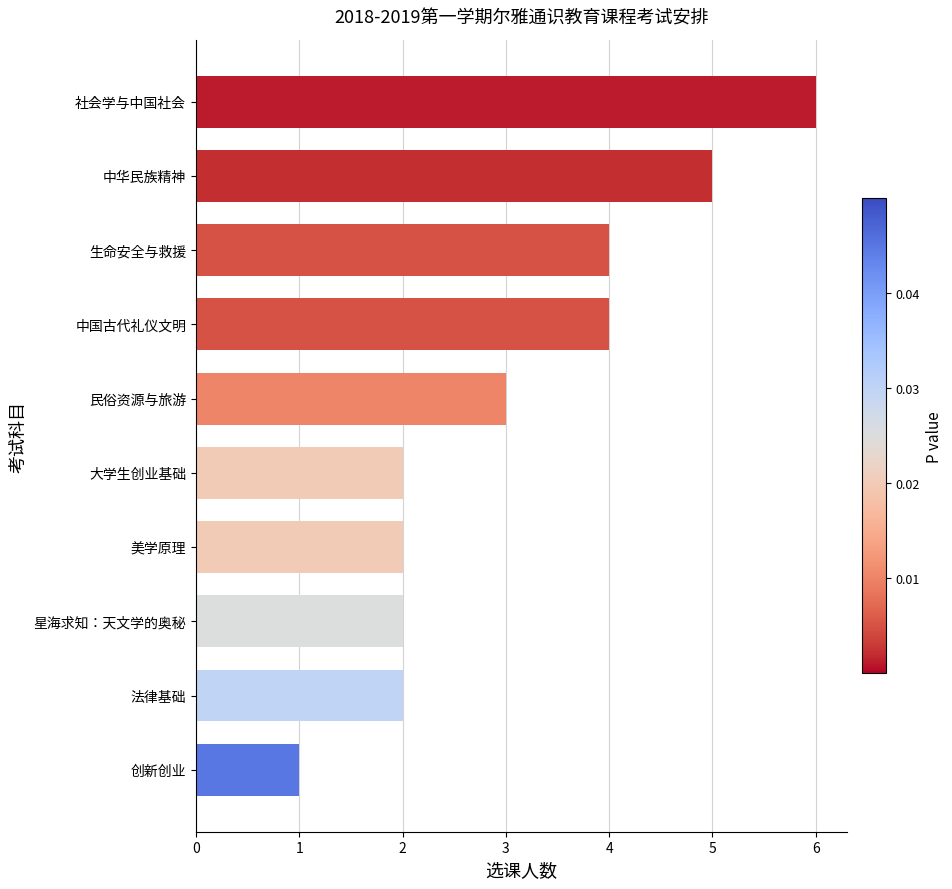

How many series are shown in this chart?

1